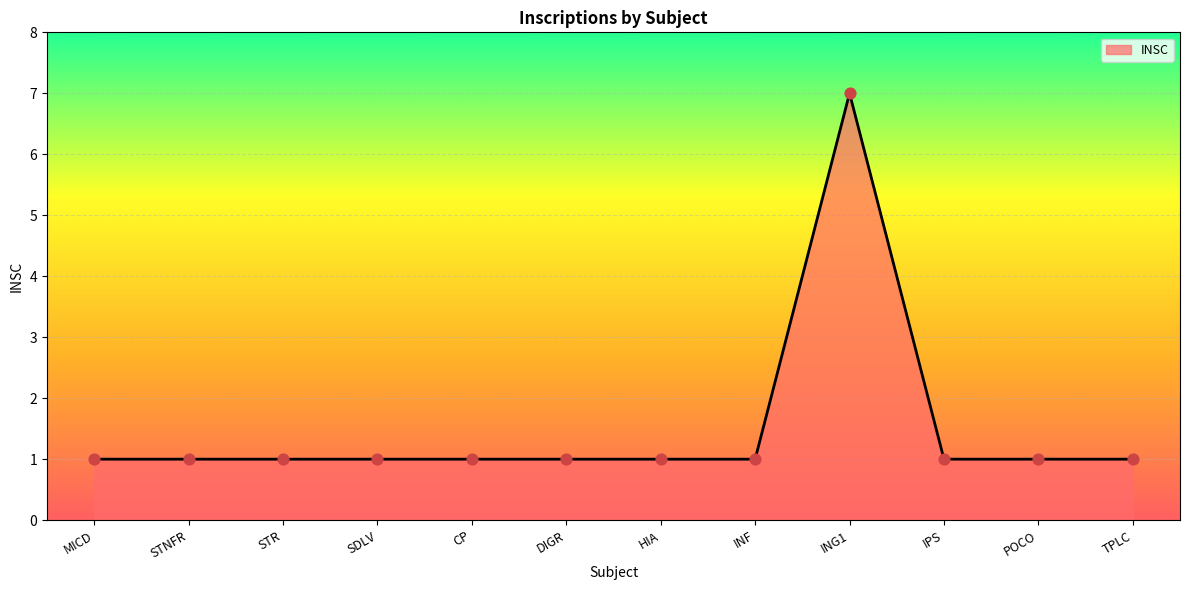

Approximately how many times larger is the value at POCO compared to STNFR?

1.0